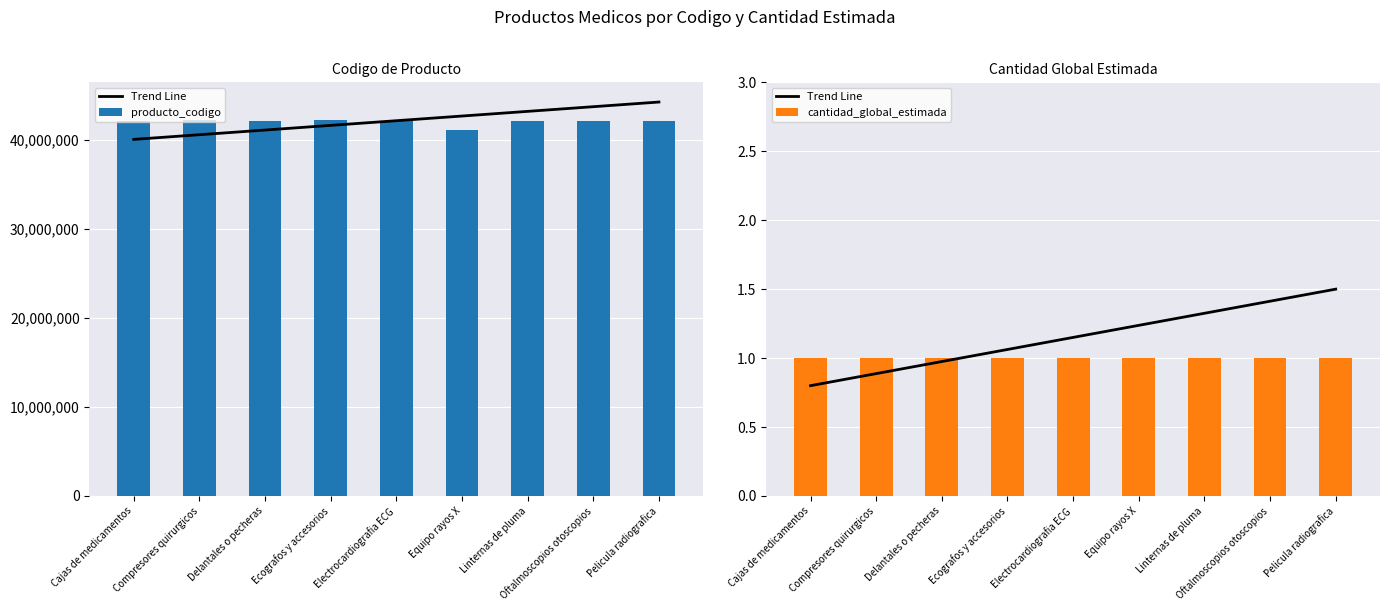

At which category is the sum across all series the highest?

Compresores quirurgicos